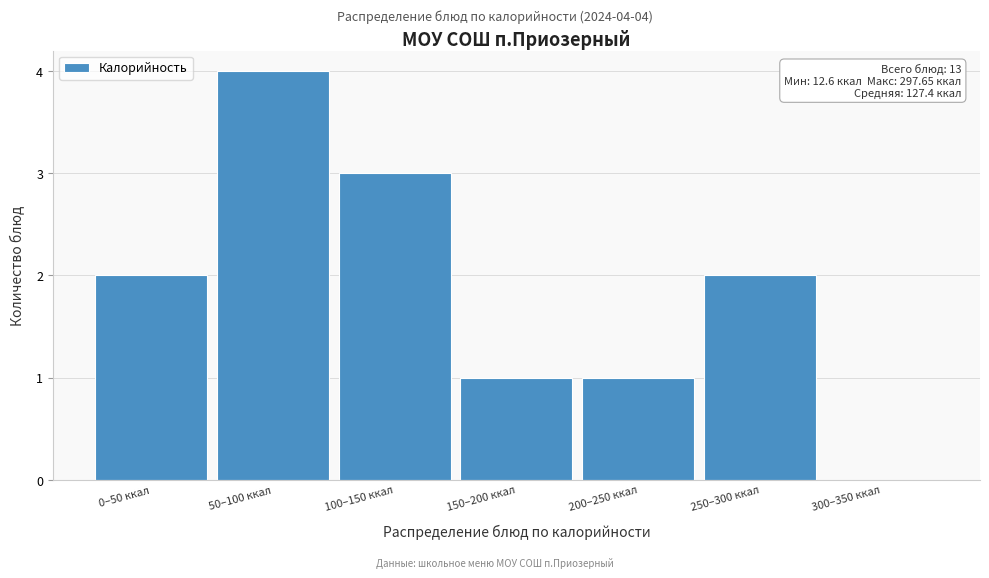

Reading left to right, extract all data points from this chart.

0–50 ккал=2	50–100 ккал=4	100–150 ккал=3	150–200 ккал=1	200–250 ккал=1	250–300 ккал=2	300–350 ккал=0